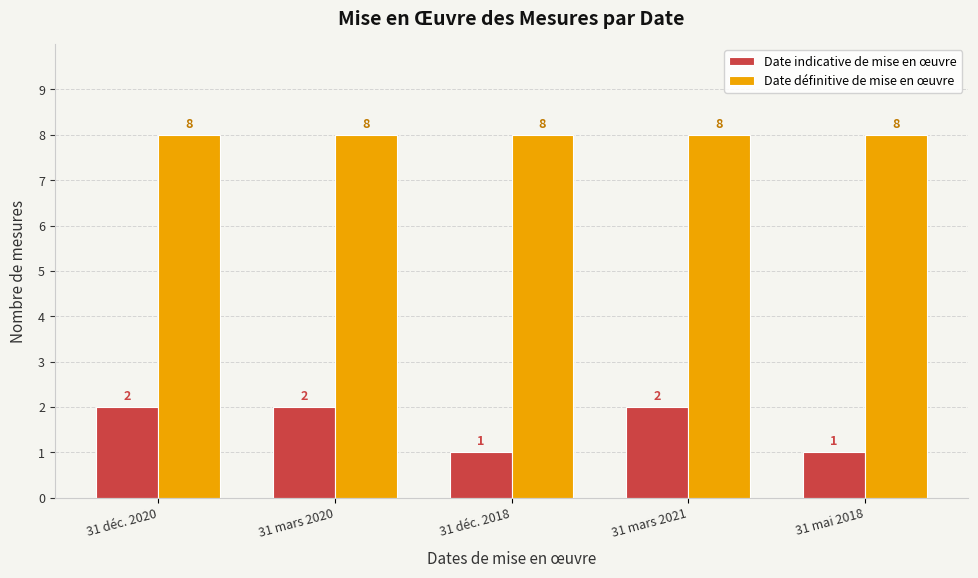

Which series changed the most between 31 déc. 2020 and 31 mai 2018?

Date indicative de mise en œuvre